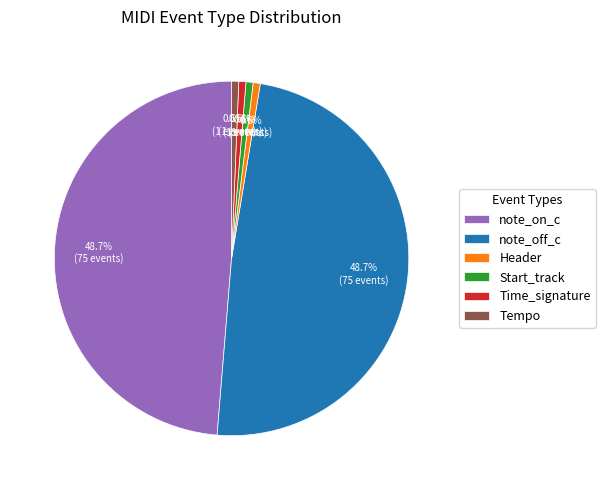

How many slices are in this pie chart?

6